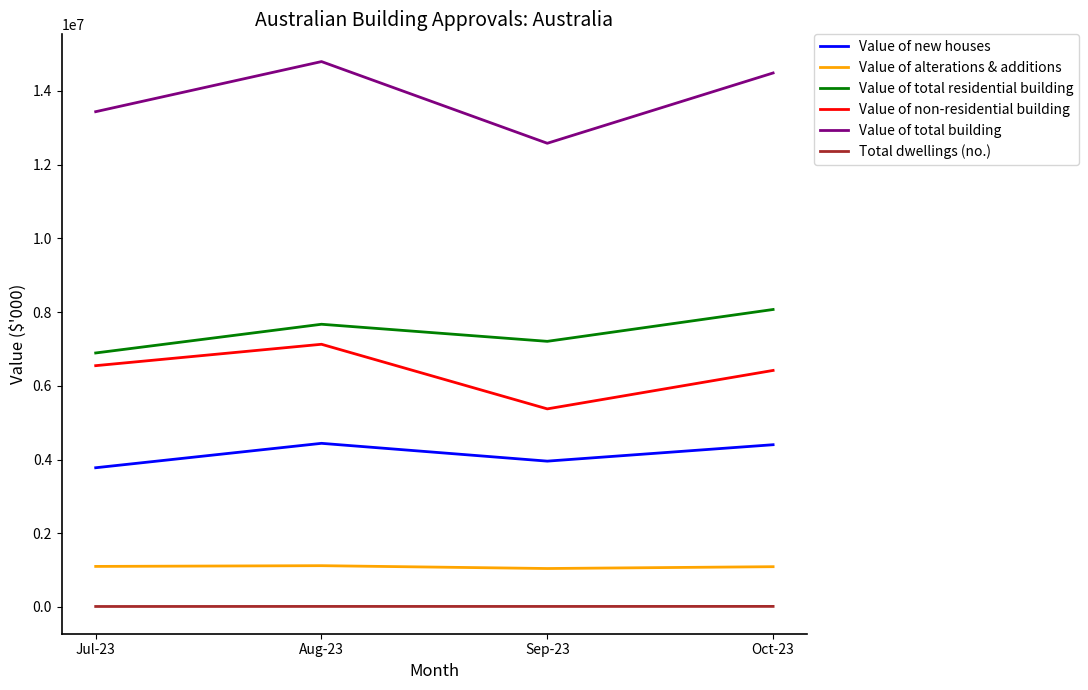

What is the difference between the second highest and second lowest values in the Value of new houses series?

445367